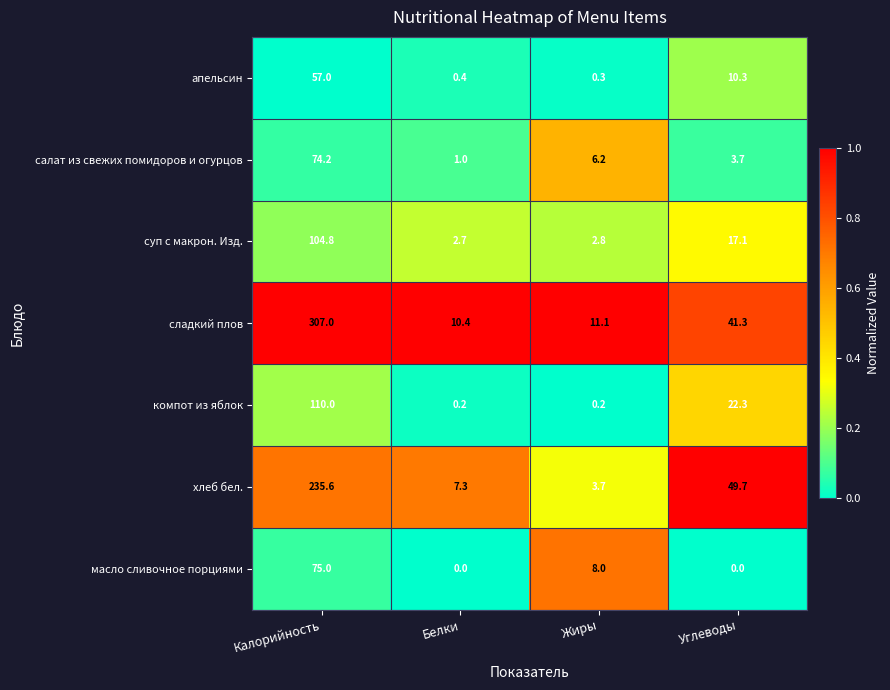

What is the difference between the maximum and minimum values in the хлеб бел. series?

231.9